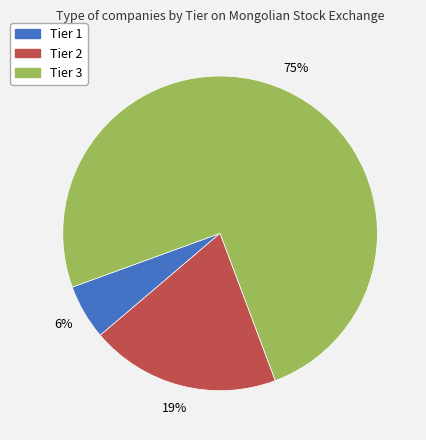

How many slices are in this pie chart?

3